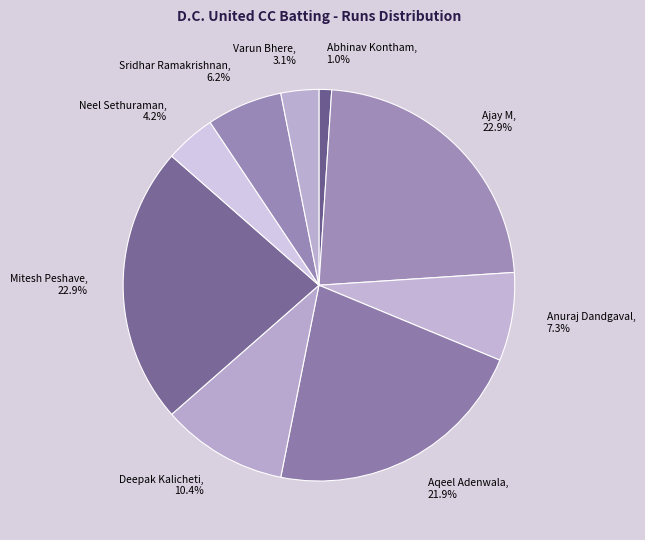

The Ajay M slice represents 23% of the pie. True or false?

True